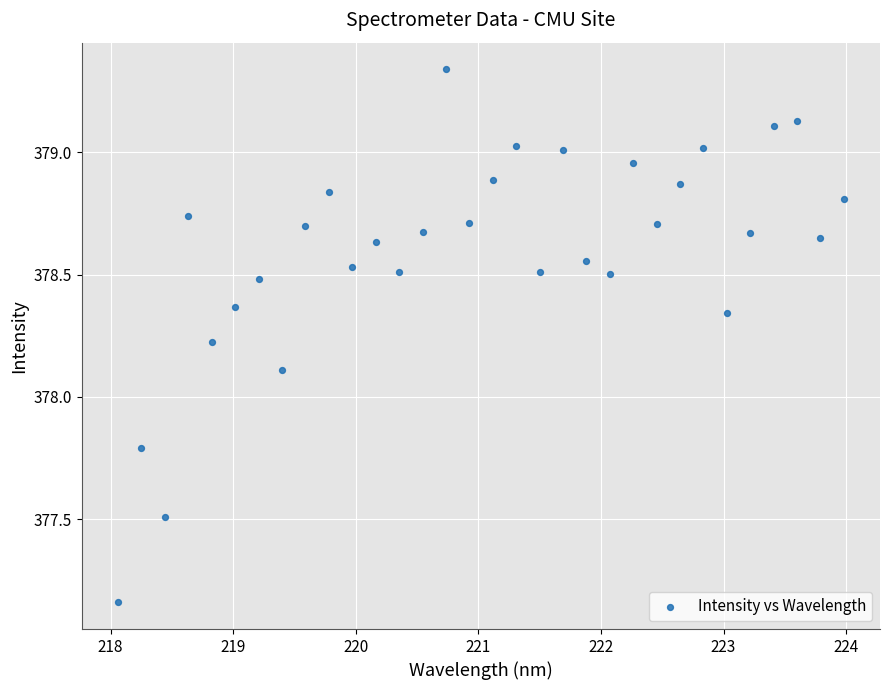

What Y value in the scatter plot is closest to 378?

378.1